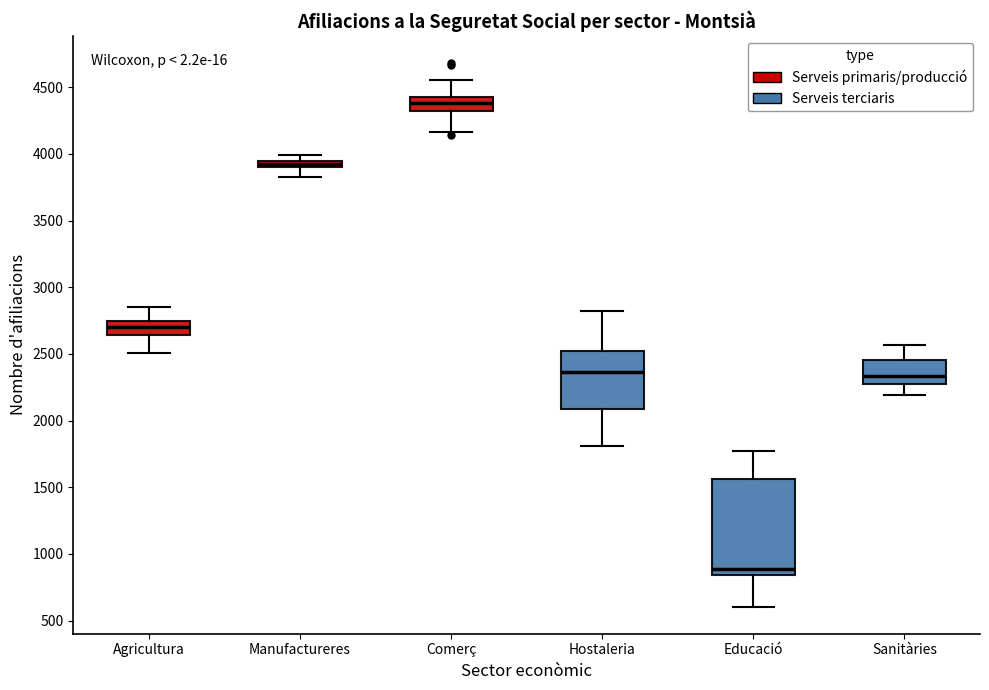

Which box has the highest median line?

Comerç